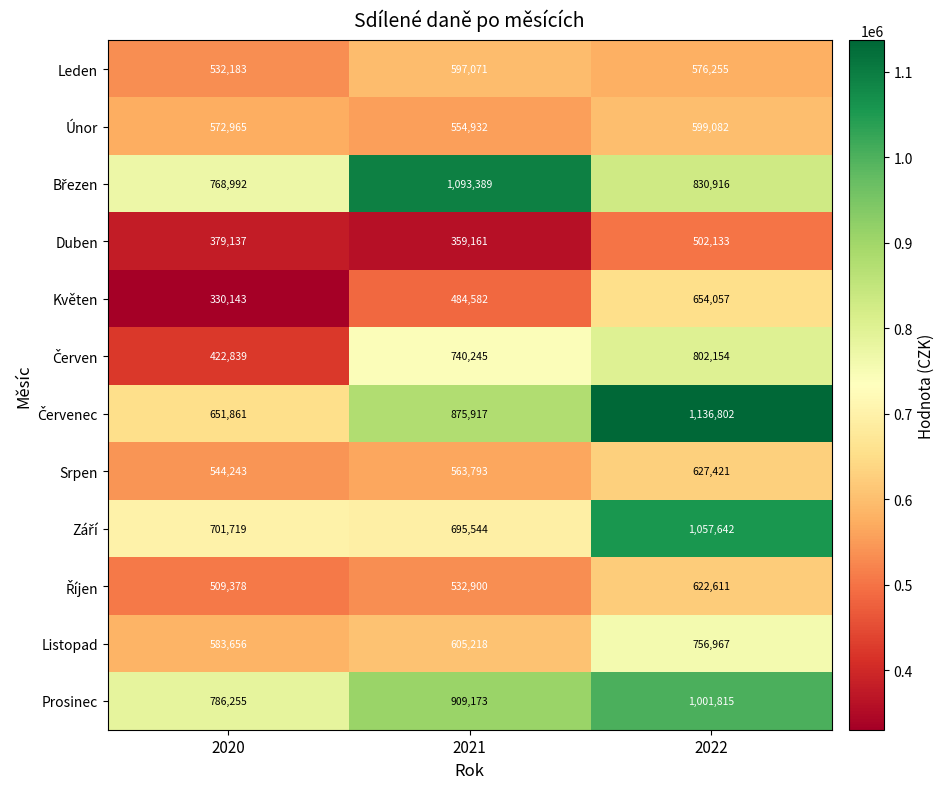

What is the sum of all Duben values?

1240431